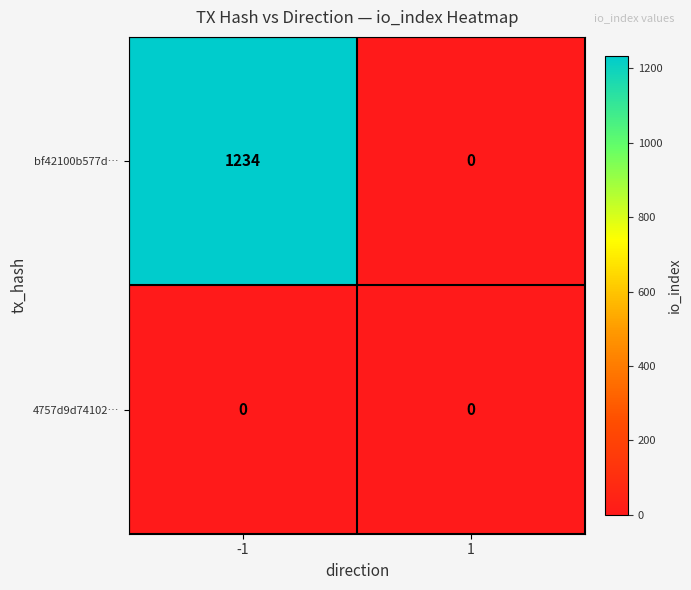

Reading left to right, extract all data points from this chart.

bf42100b577d…: -1=1234	1=0
4757d9d74102…: -1=0	1=0